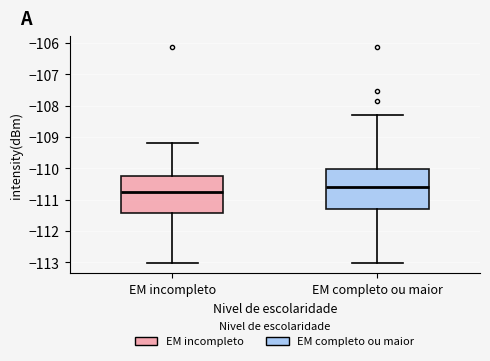

Which box is the tallest, from its lower edge to its upper edge?

EM completo ou maior